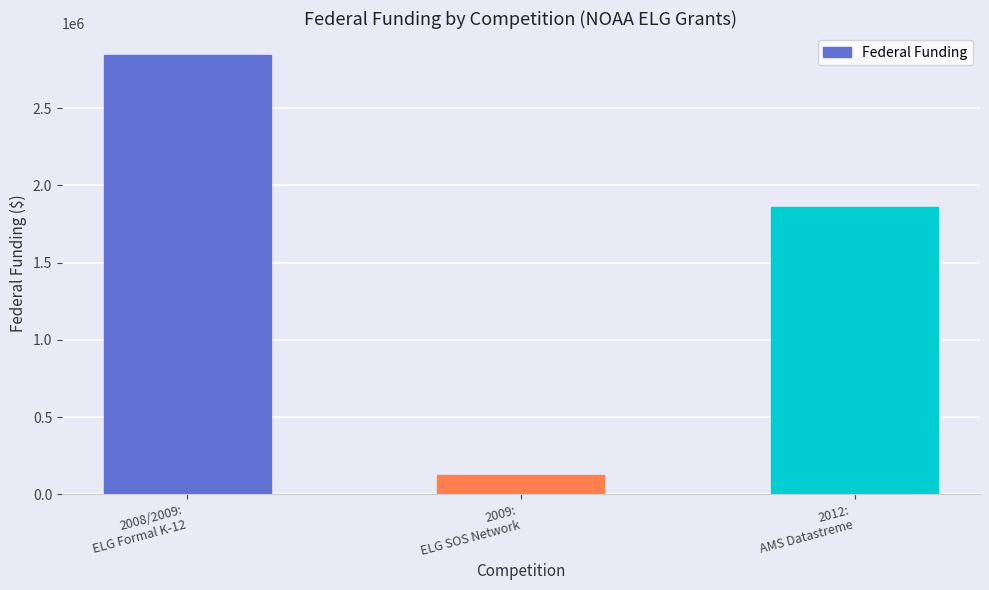

Does the chart contain any negative values?

No